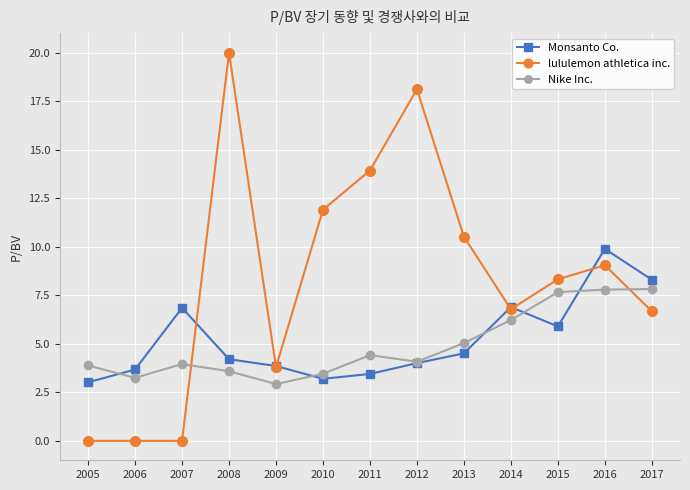

What is the total value across all series at 2015?

21.9